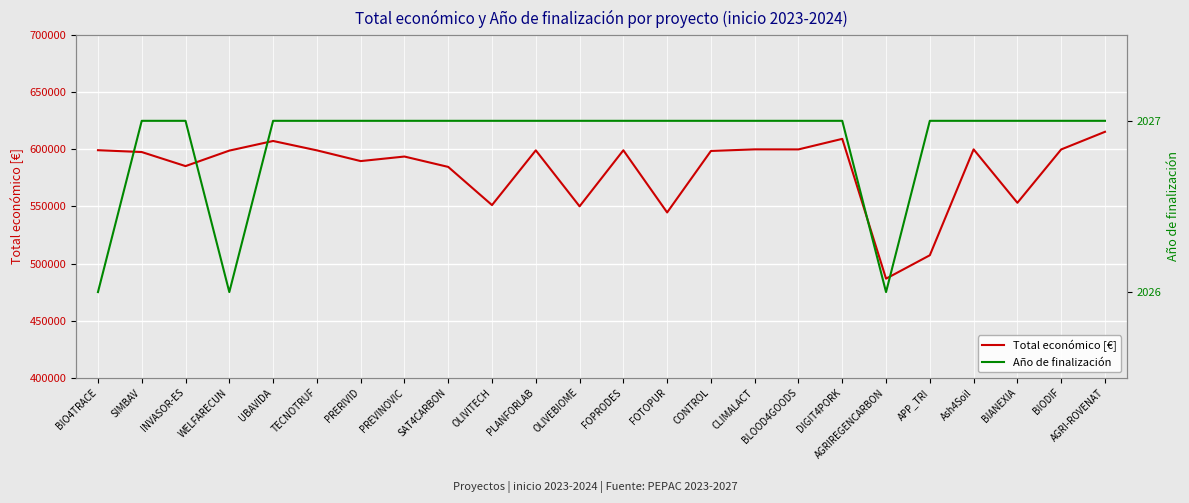

What is the spread (max minus min) of values at UBAVIDA?

605315